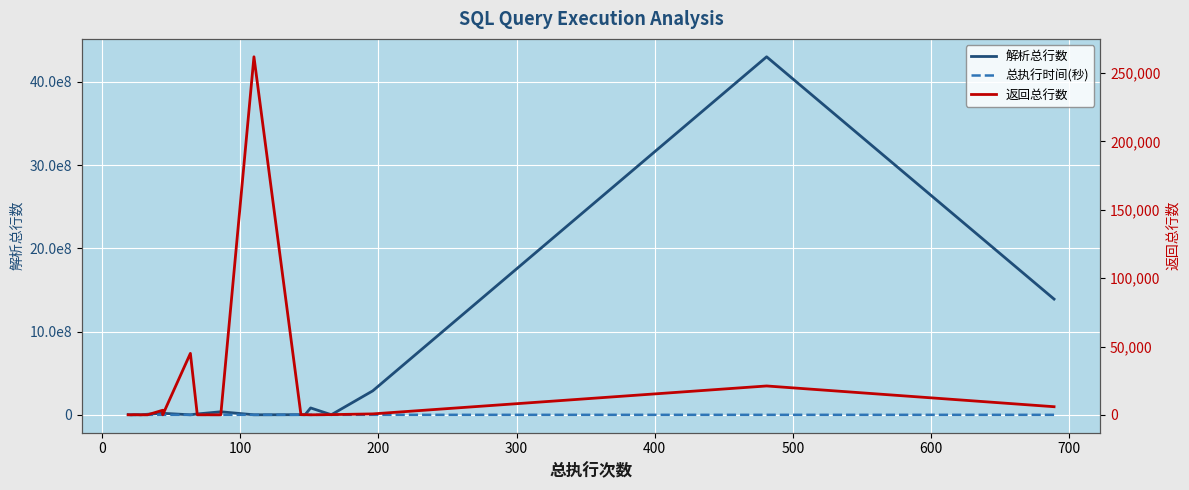

True or false: 返回总行数 has a value of 35 at 17.

False